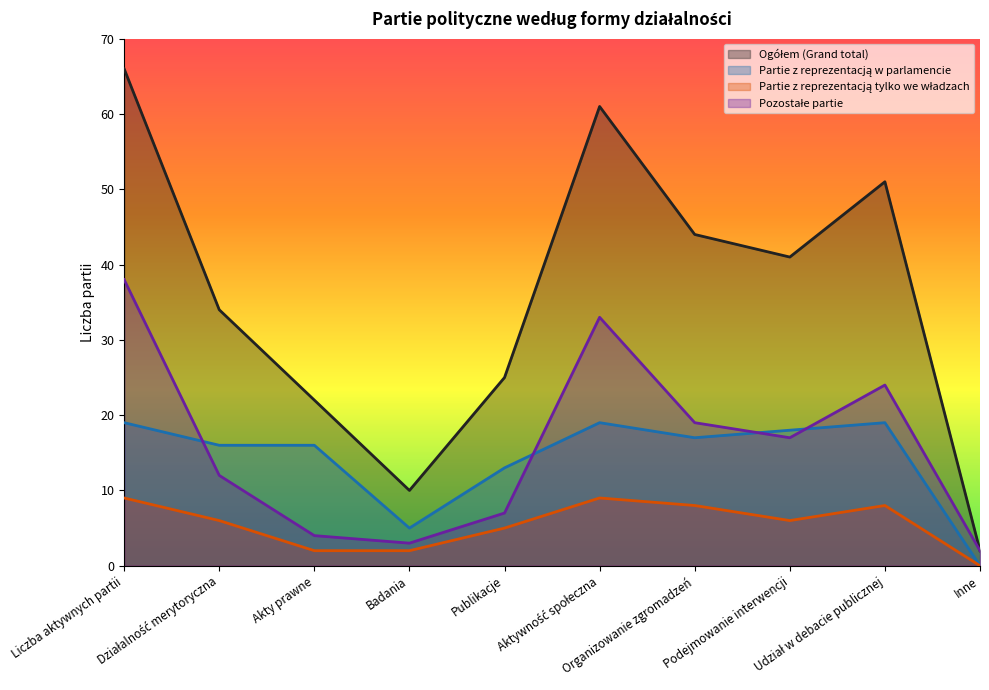

True or false: Ogółem (Grand total) has more than 0 interior local peaks.

True